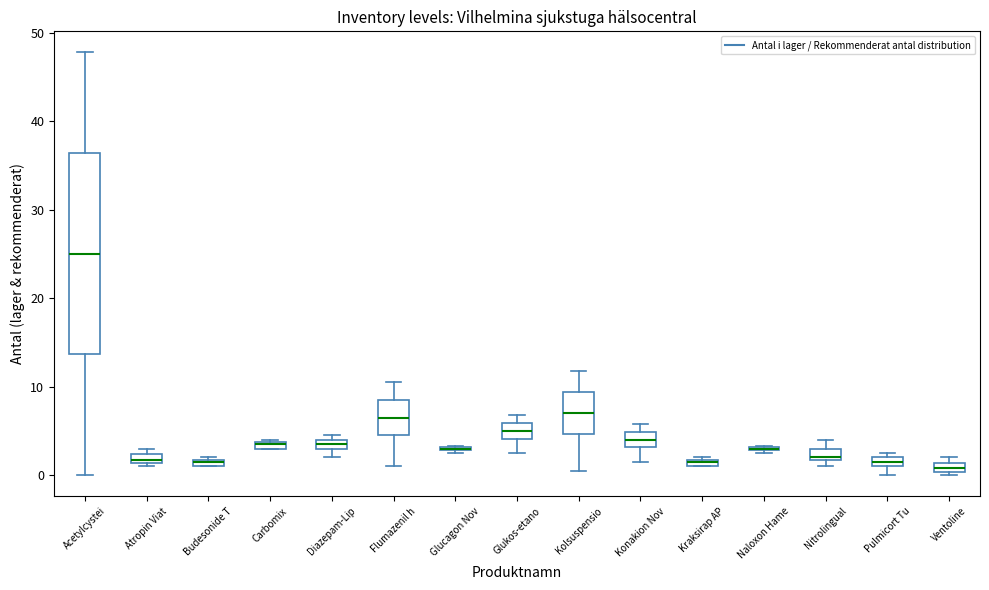

Comparing the boxes themselves (not the whiskers), which one is the tallest?

Acetylcystei